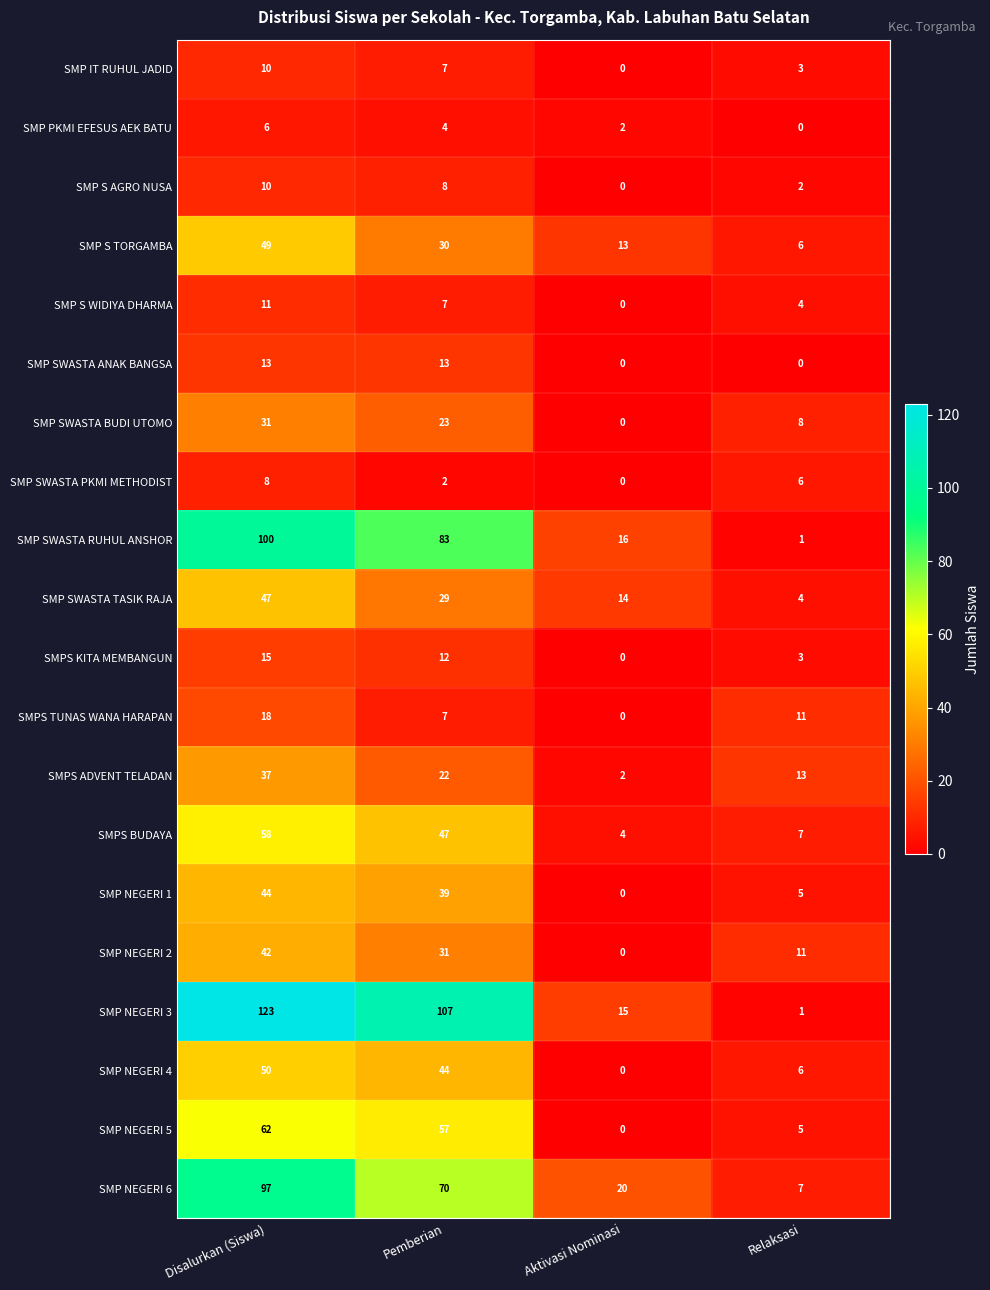

Rank the categories by SMP SWASTA PKMI METHODIST value from highest to lowest.

Disalurkan (Siswa), Relaksasi, Pemberian, Aktivasi Nominasi